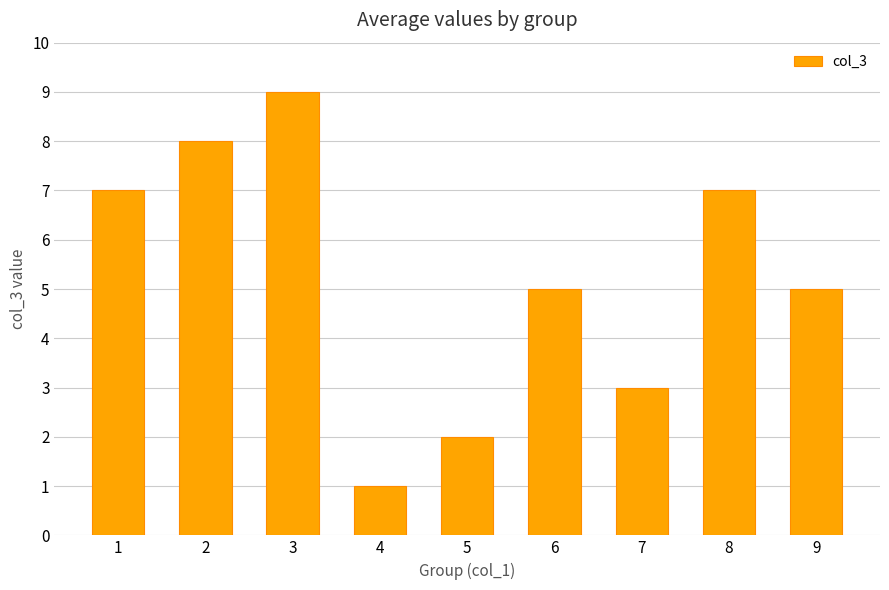

What is the sum of all values?

47